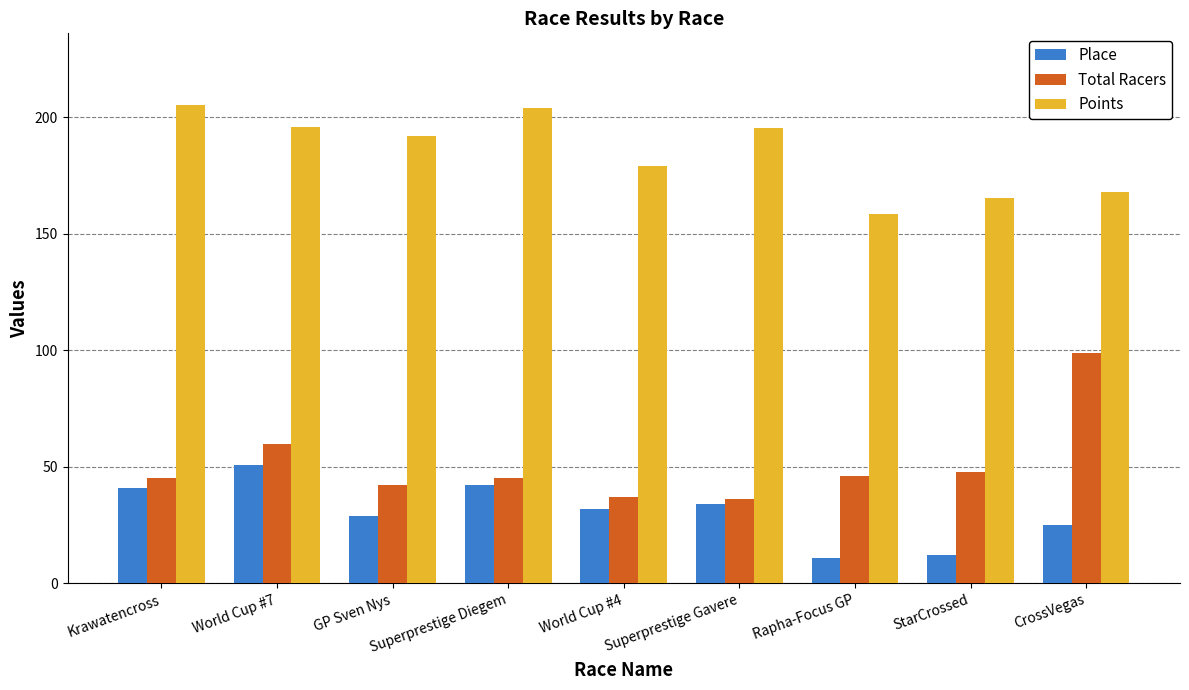

What are all the series names shown in the legend?

Place, Total Racers, Points